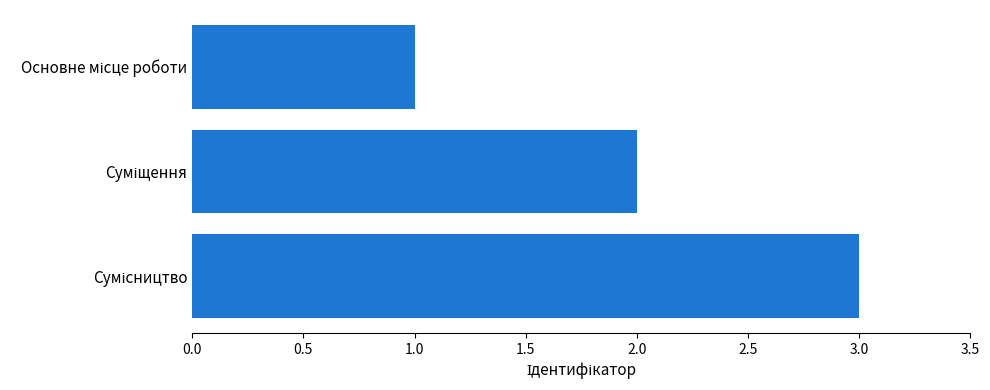

What is the sum of all values?

6